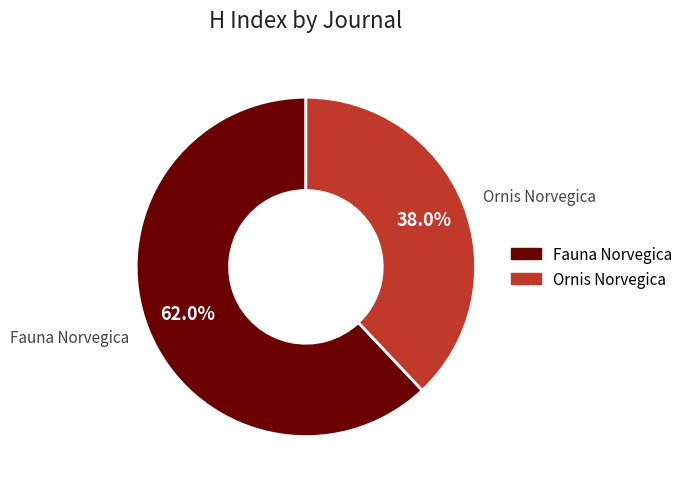

What percentage do Ornis Norvegica and Fauna Norvegica together represent?

100.0%